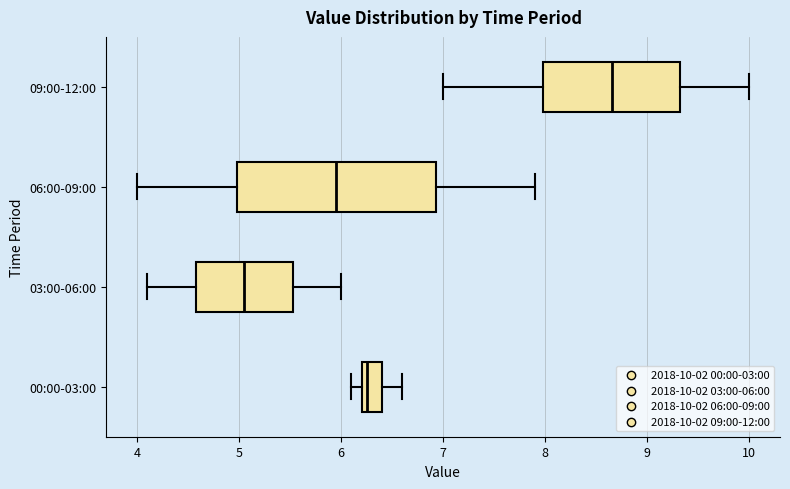

Comparing the boxes themselves (not the whiskers), which one is the widest?

06:00-09:00